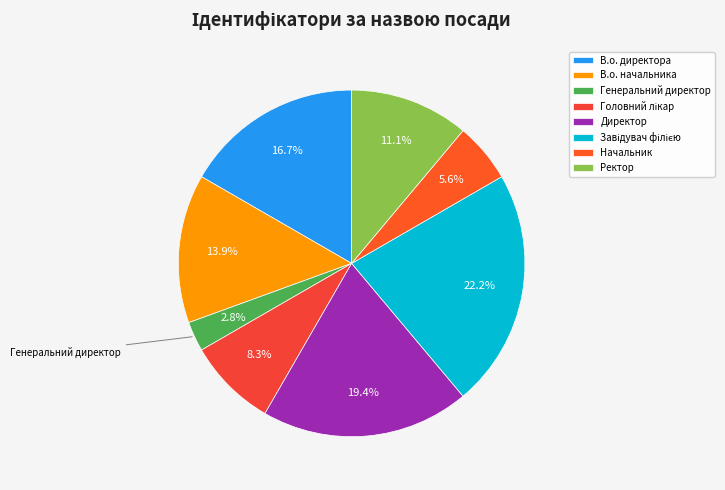

Count the number of slices in the pie.

8